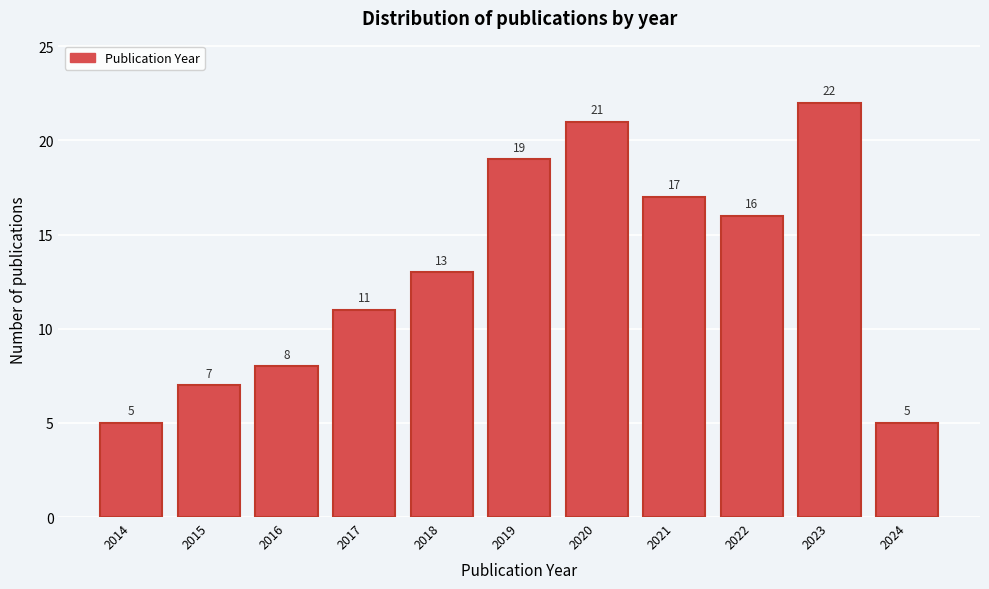

Reading left to right, what are all the values shown in this chart?

5	7	8	11	13	19	21	17	16	22	5